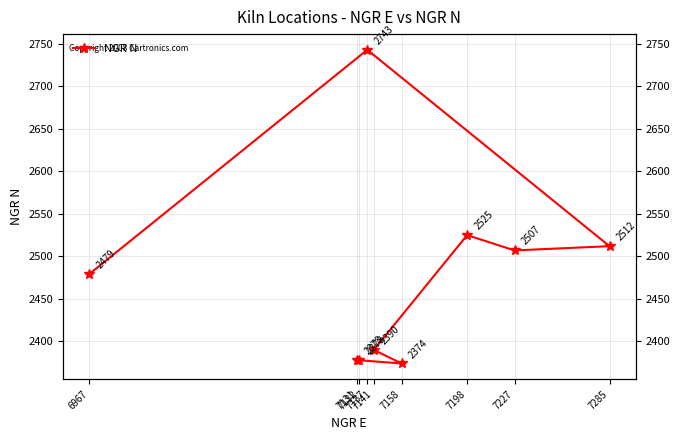

True or false: the data shows 4197 at 7158.

False